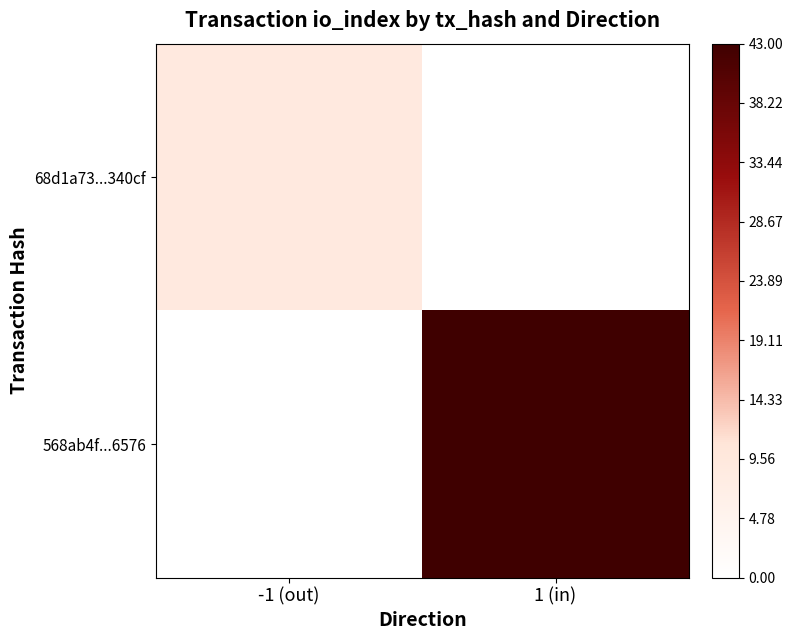

Rank the series at -1 (out) from highest to lowest value.

68d1a73...340cf, 568ab4f...6576